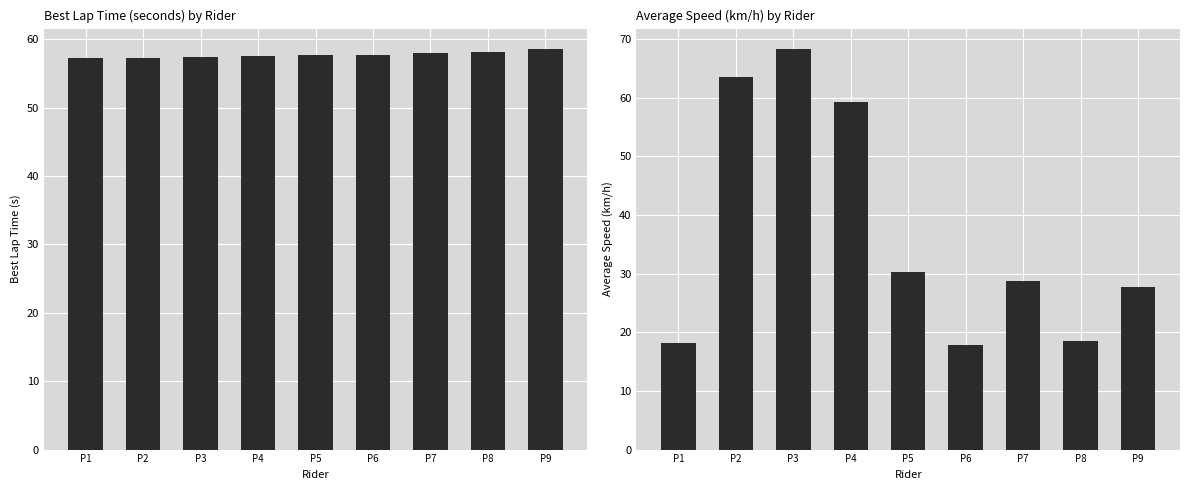

What is the sum of all Best Lap time values?

519.6